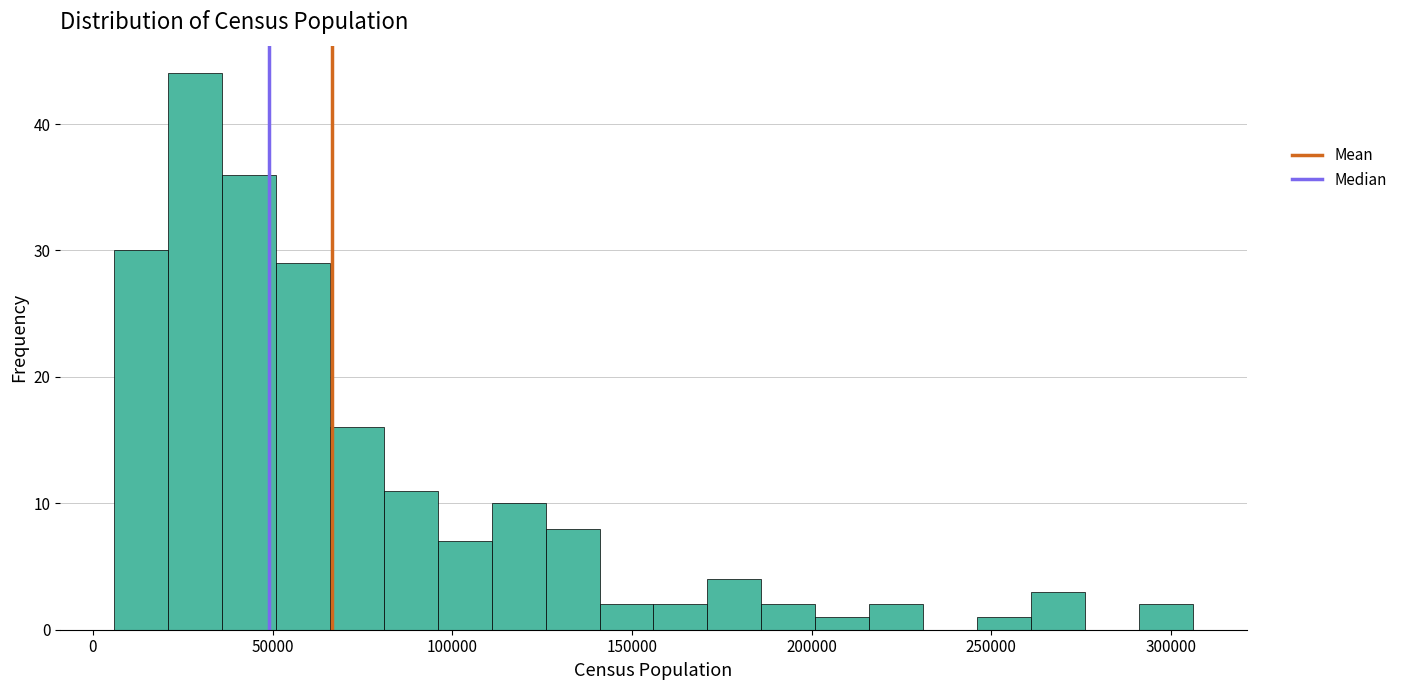

Read against the x-axis, roughly where is the centre of the tallest bar?

30000